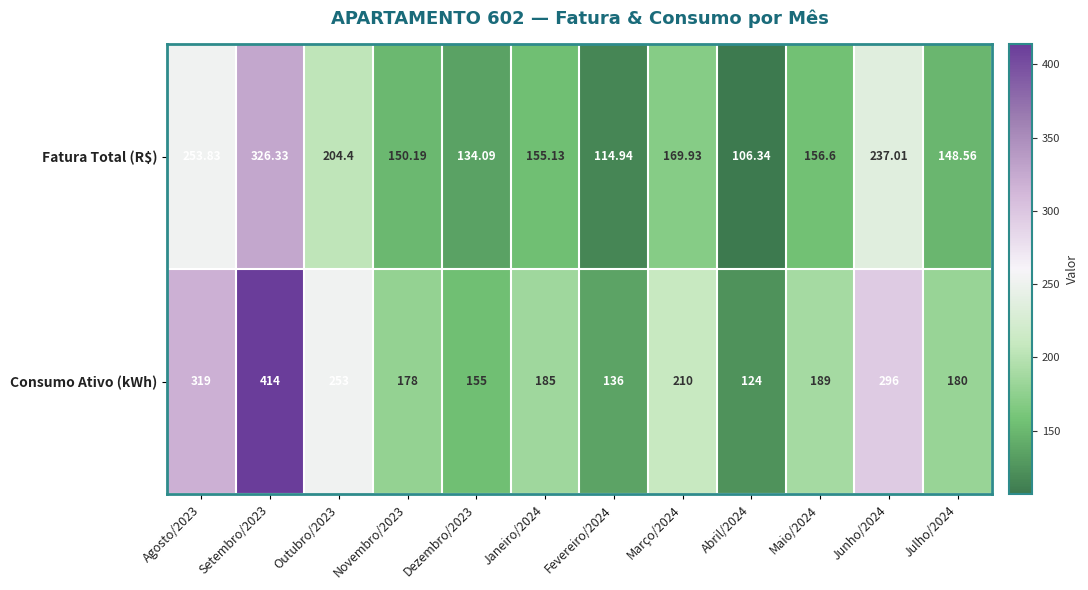

What is the minimum value shown in the chart?

106.3